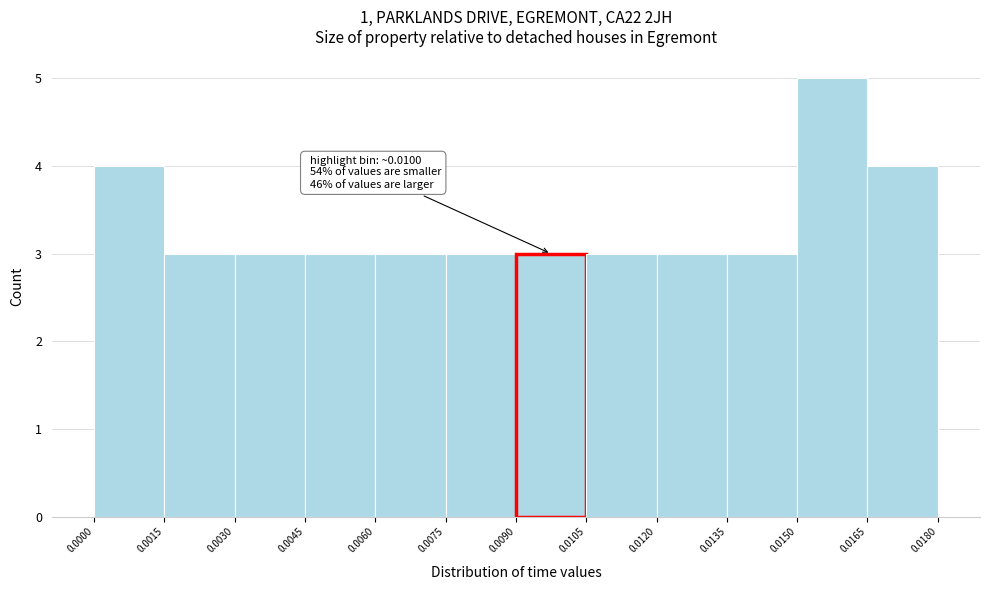

Which range on the x-axis has the tallest bar?

0.0150 to 0.0165